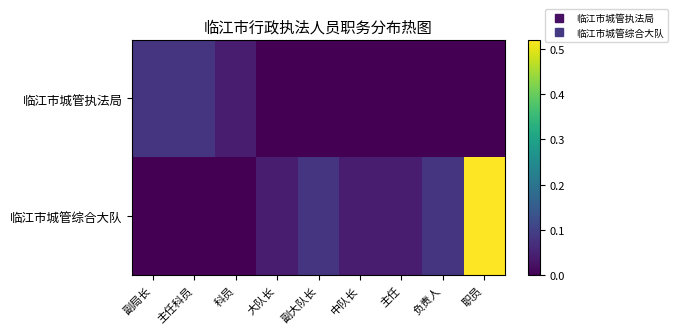

At 主任科员, list the series in order from largest to smallest.

临江市城管执法局, 临江市城管综合大队